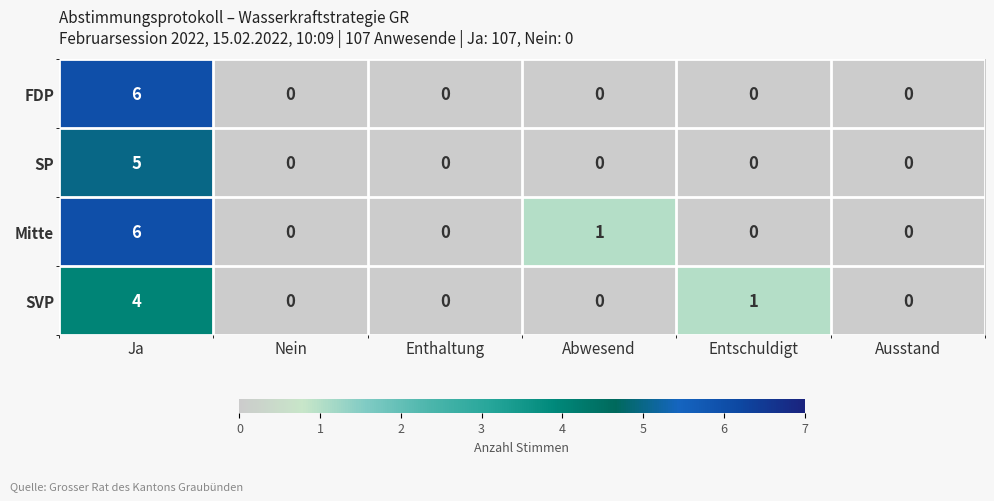

Is the value of SVP at Entschuldigt greater than the value of Mitte at Ausstand?

Yes